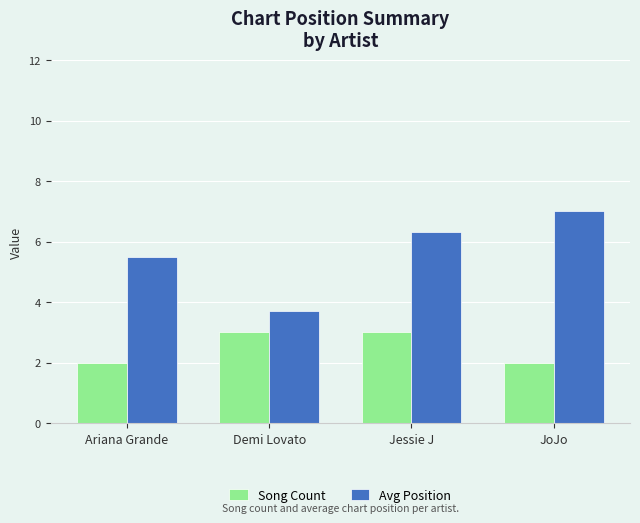

What is the value of the Song Count bar at the 4th from the left?

2.0